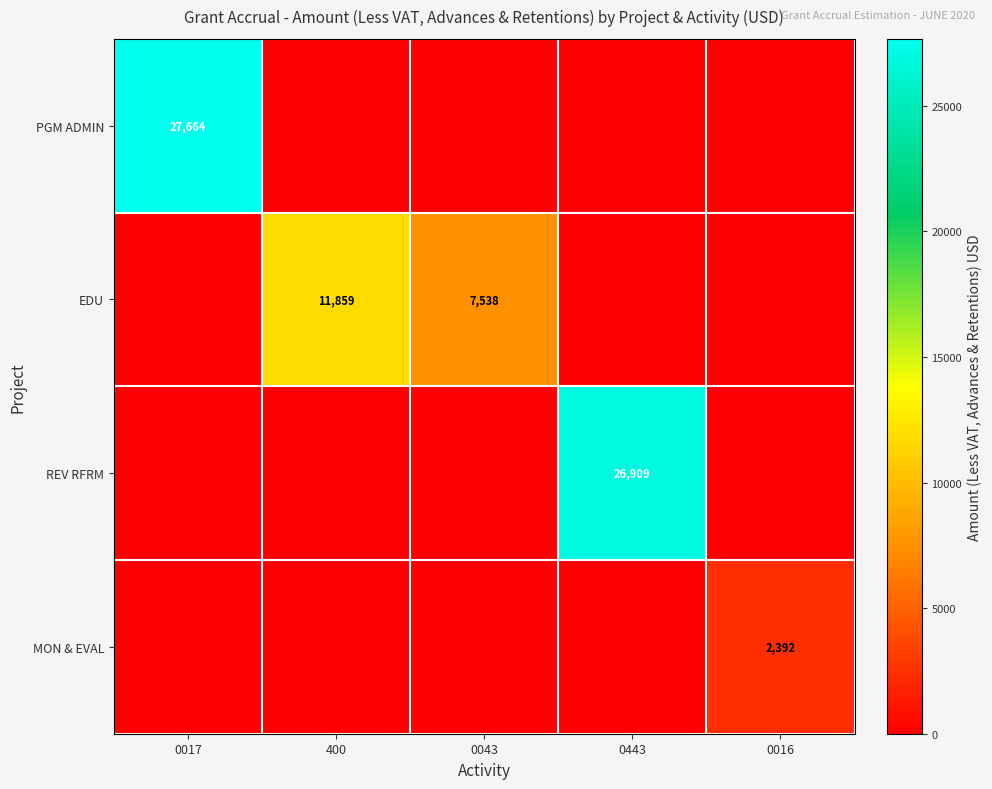

The value of MON & EVAL at 0016 is 2392. True or false?

True